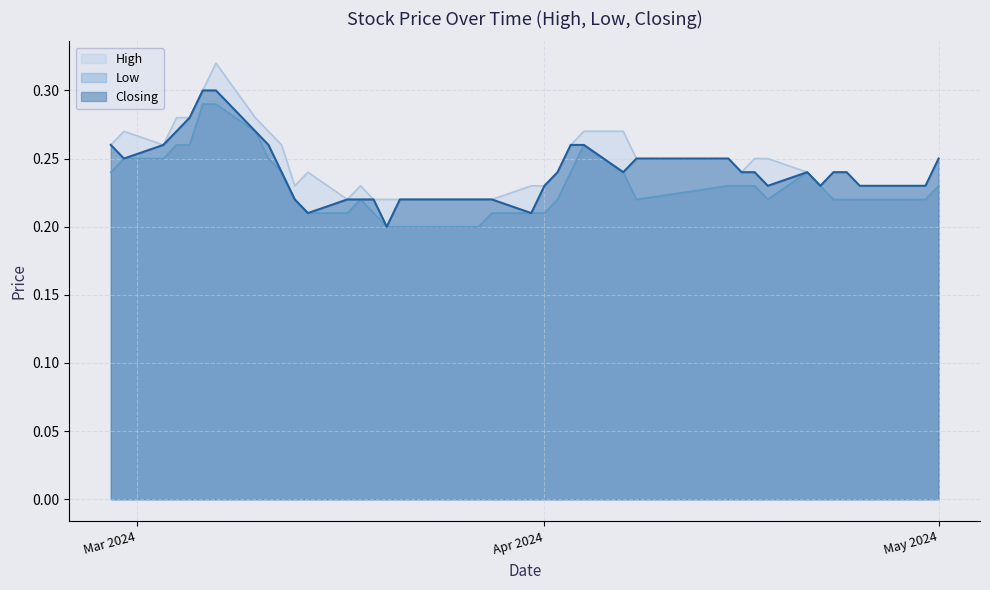

What is the label of the 20th point from the right?

26/03/2024